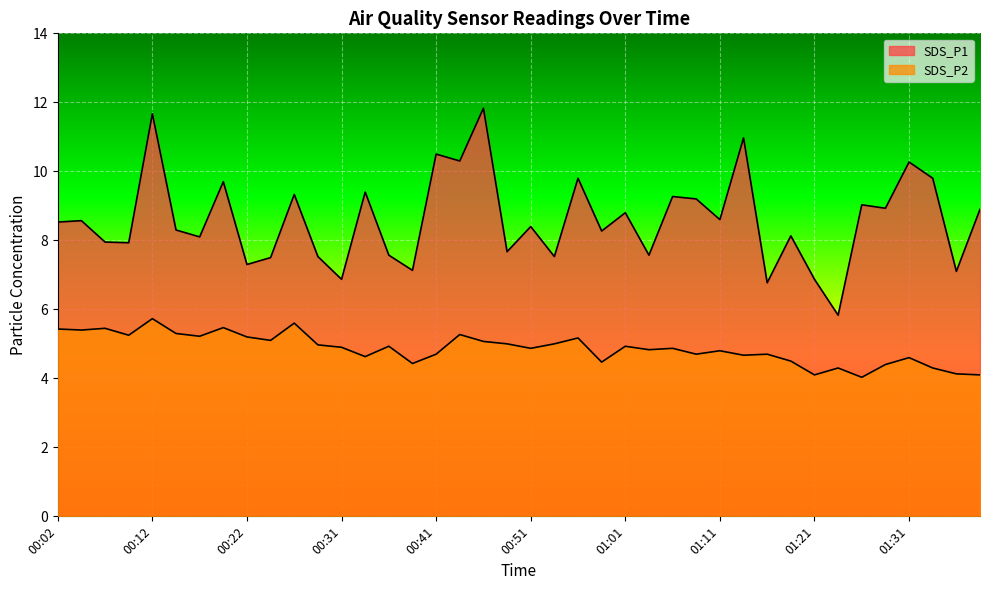

What is the maximum value shown in the chart?

11.8